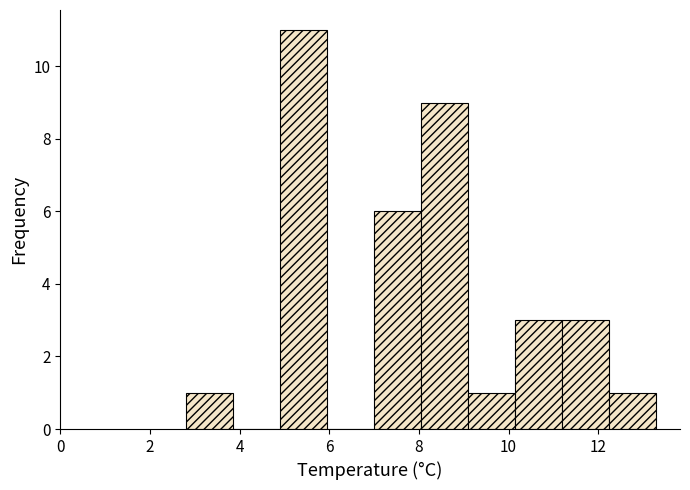

Over which range of the x-axis is the bar tallest?

4.90 to 5.95